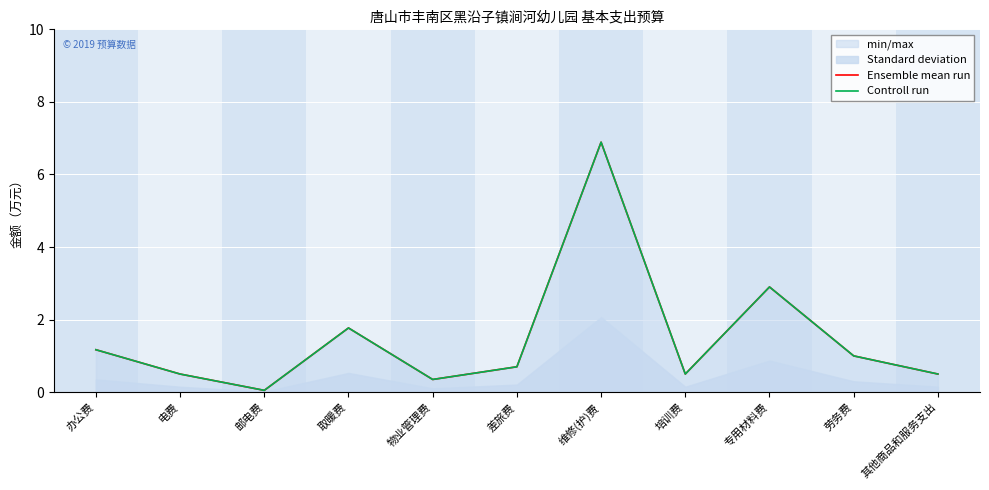

Reading left to right, list all the values displayed in this chart.

Ensemble mean run: 办公费=1.2	电费=0.5	邮电费=0.1	取暖费=1.8	物业管理费=0.3	差旅费=0.7	维修(护)费=6.9	培训费=0.5	专用材料费=2.9	劳务费=1.0	其他商品和服务支出=0.5
Controll run: 办公费=1.2	电费=0.5	邮电费=0.1	取暖费=1.8	物业管理费=0.3	差旅费=0.7	维修(护)费=6.9	培训费=0.5	专用材料费=2.9	劳务费=1.0	其他商品和服务支出=0.5